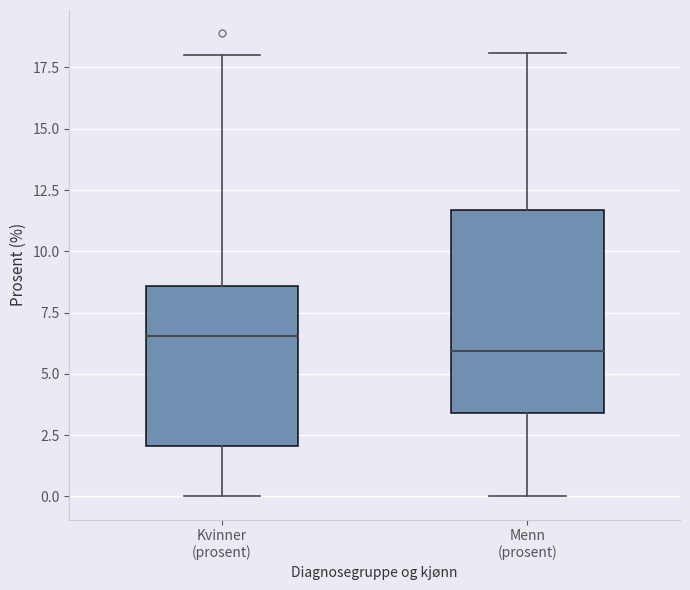

Where does the lower whisker of the box for Menn (prosent) end on the y-axis? The values are not printed on the chart, so give them approximately, as read against the axis.

0.0